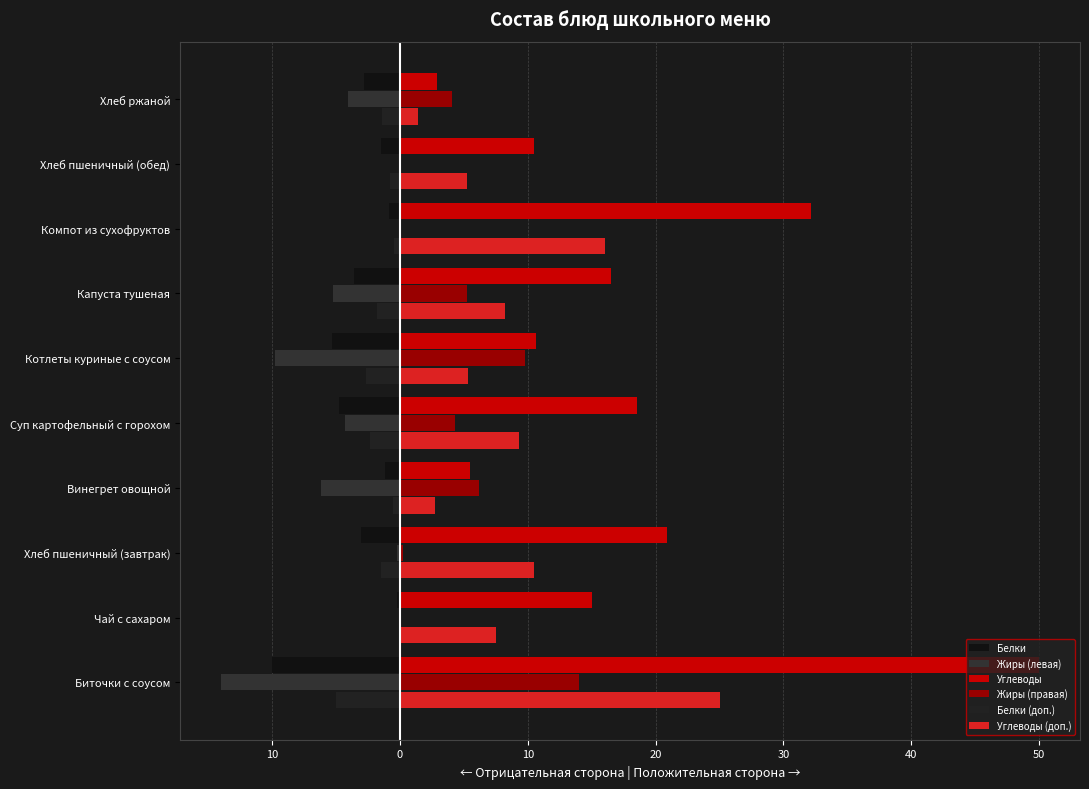

How many data points does each series have?

10